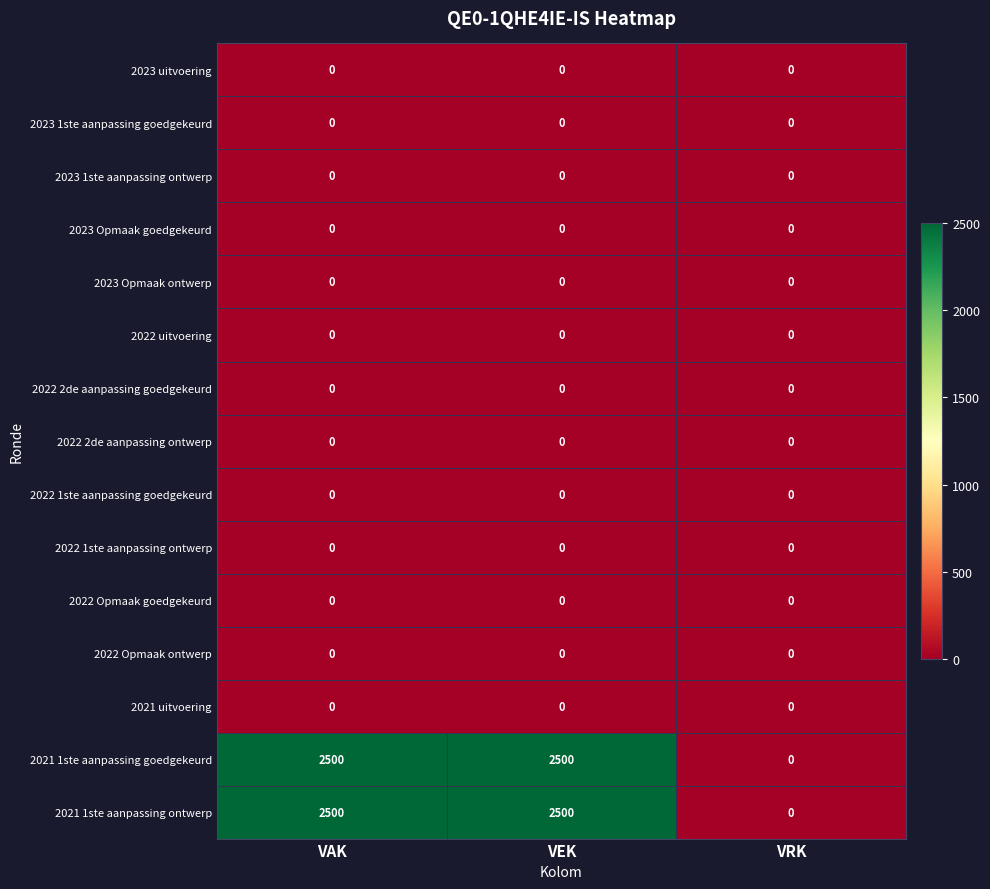

What is the spread (max minus min) of values at VAK?

2500